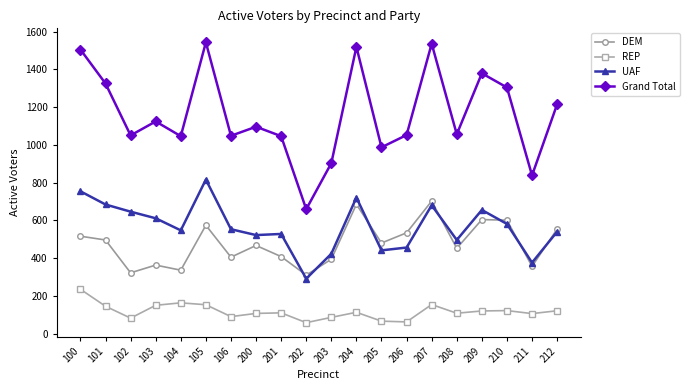

Between 100 and 211, which series saw the biggest shift?

Grand Total